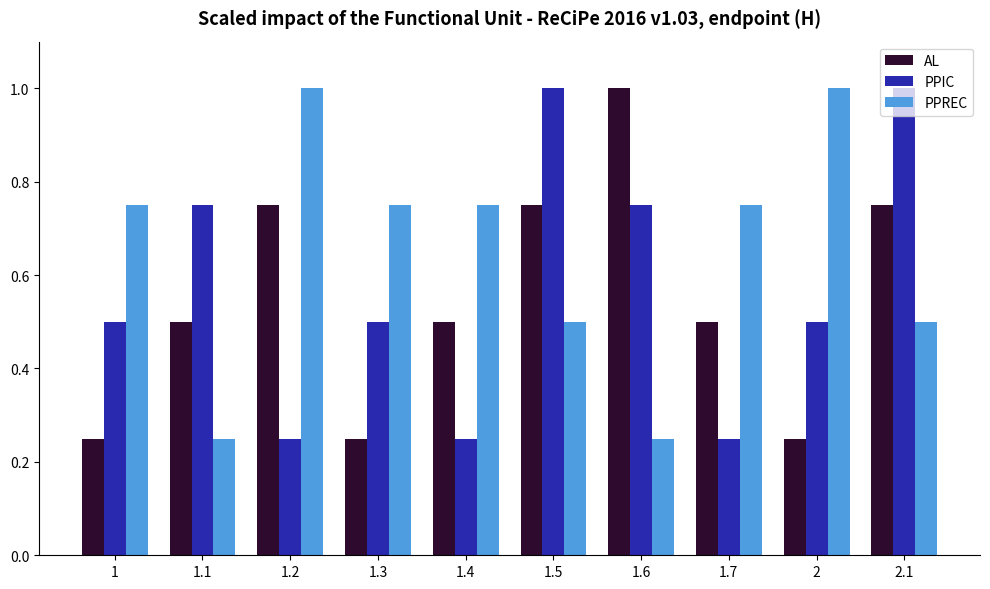

What is the highest value of the PPREC series?

1.0